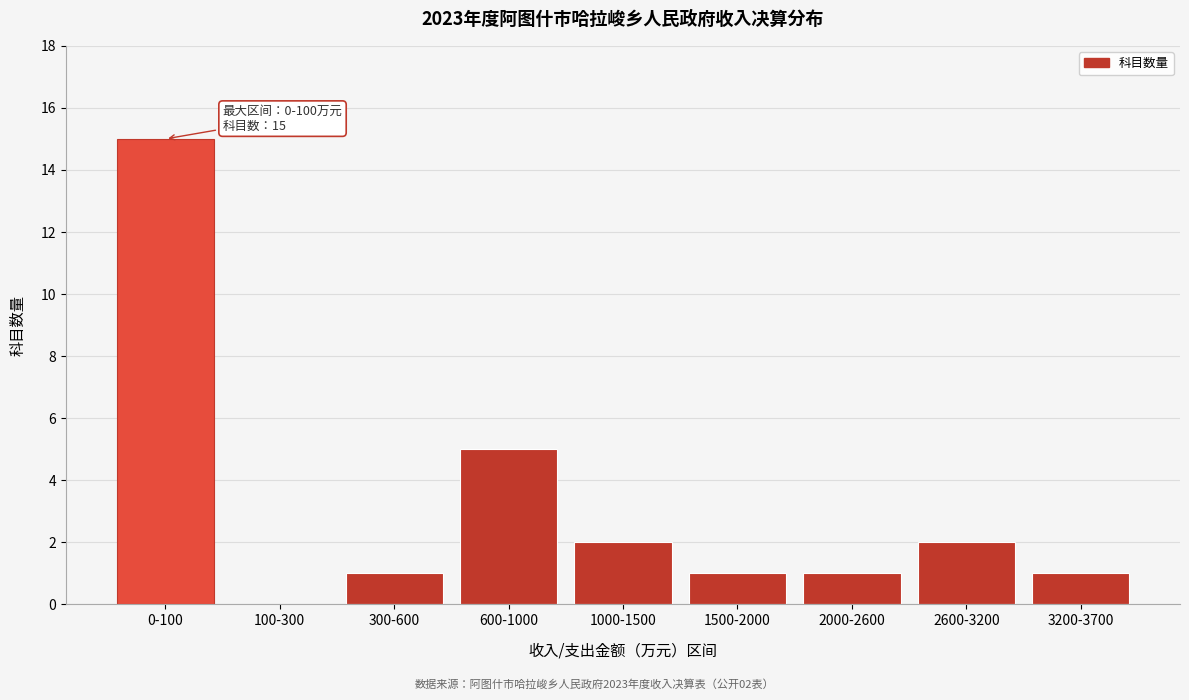

Reading left to right, transcribe all the data shown in this chart.

0-100=15	100-300=0	300-600=1	600-1000=5	1000-1500=2	1500-2000=1	2000-2600=1	2600-3200=2	3200-3700=1